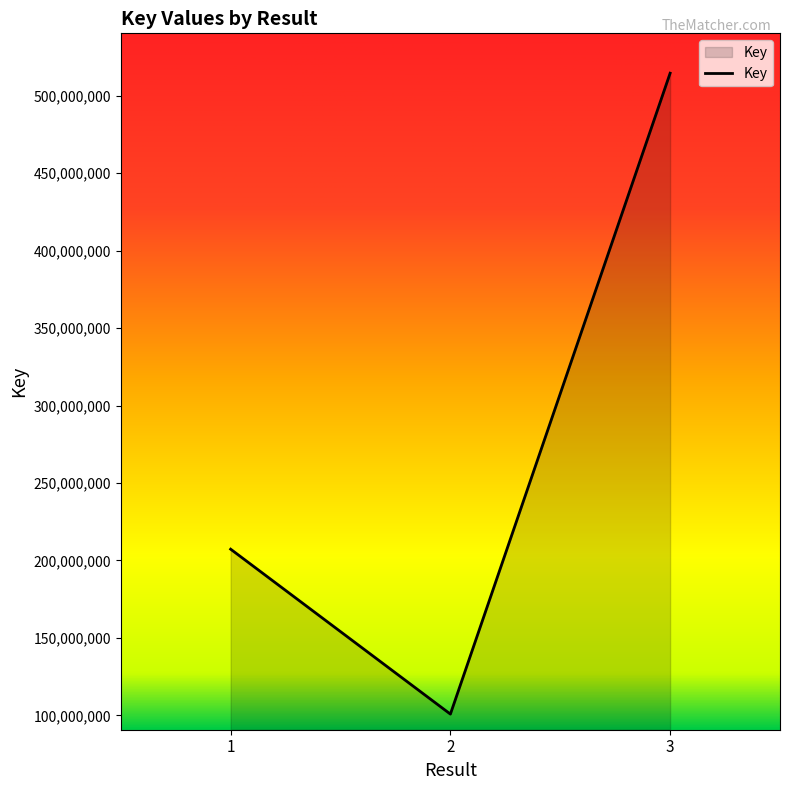

Rank the categories by value from lowest to highest.

2, 1, 3